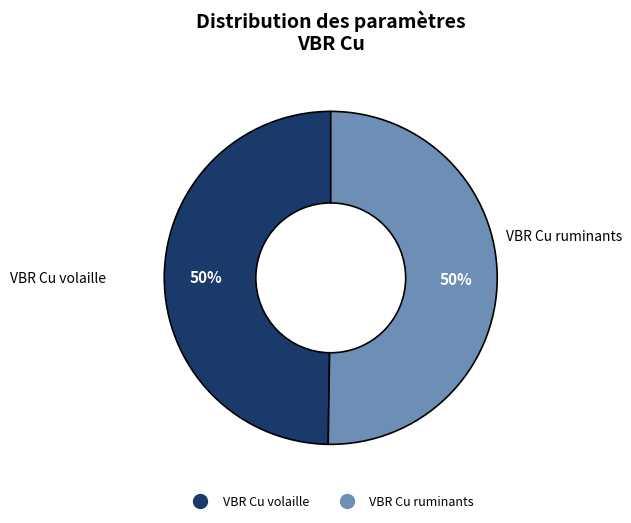

Is the sum of VBR Cu ruminants and VBR Cu volaille greater than half?

Yes